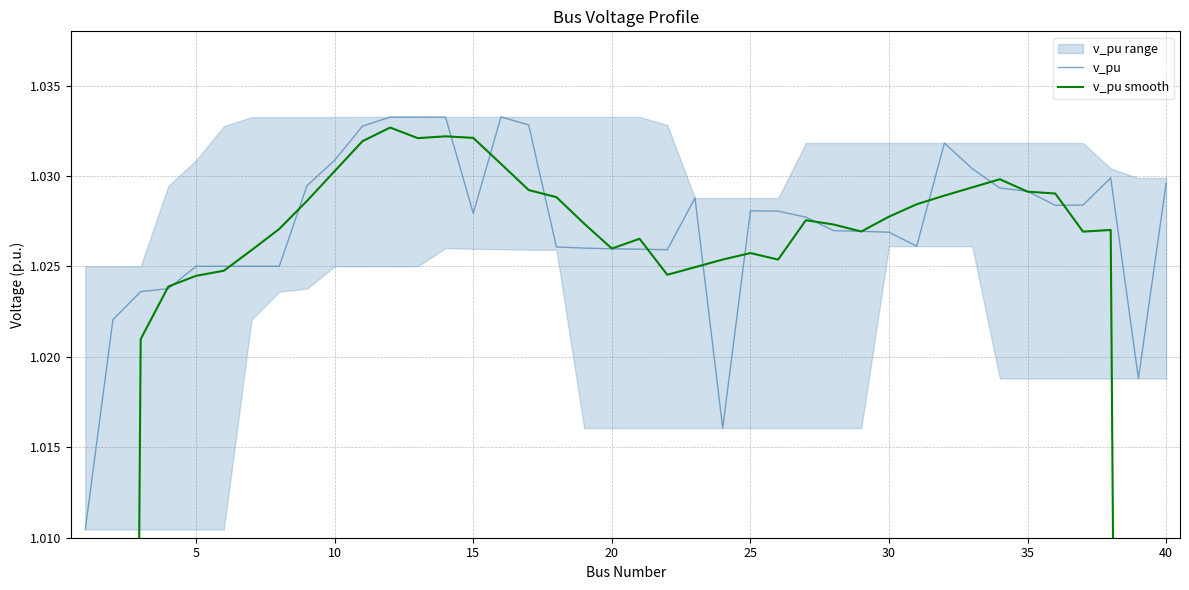

Count the v_pu values in the range 1 to 2.

40